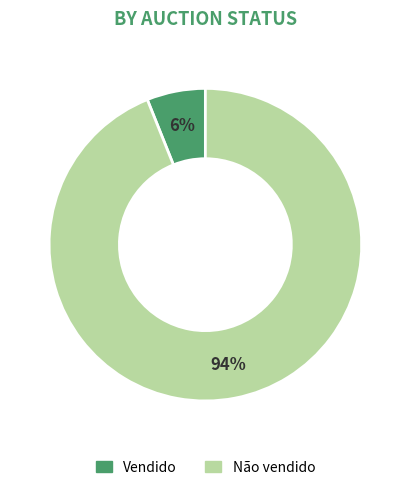

To the nearest percent, what portion does Não vendido represent?

94%